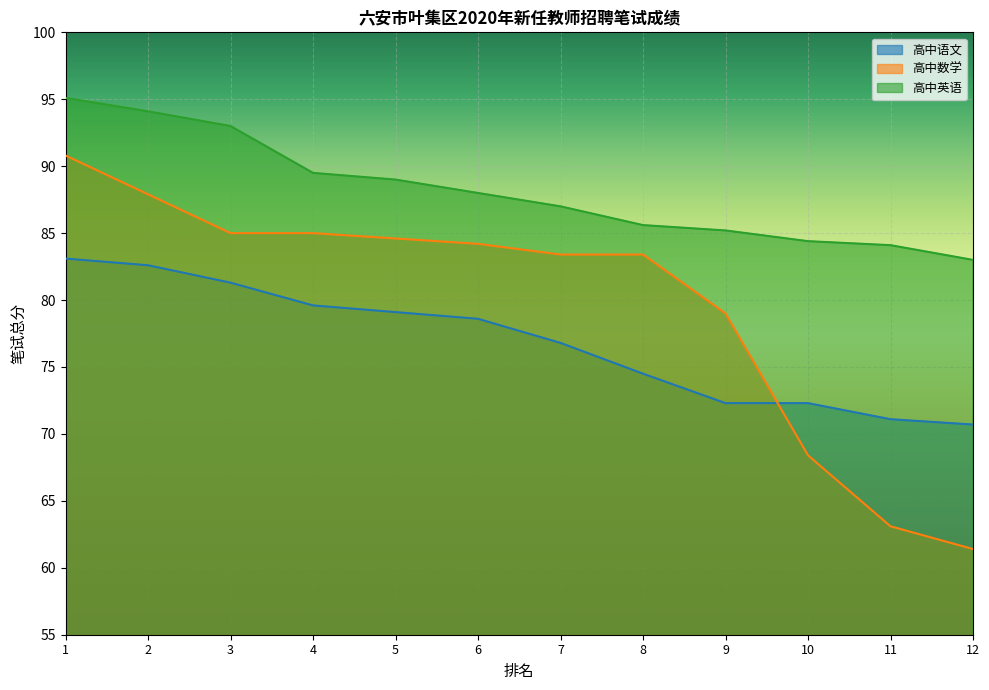

The value of 高中英语 at 9 is 23.1. True or false?

False